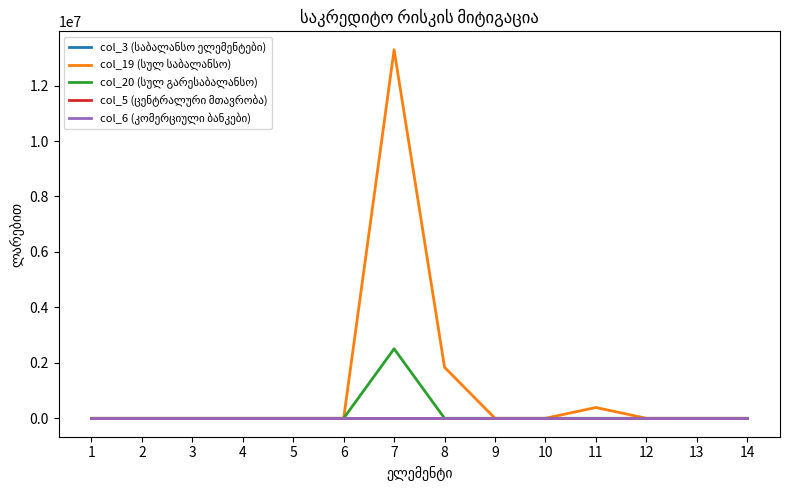

Which category has the highest value in the col_20 (სულ გარესაბალანსო) series?

7